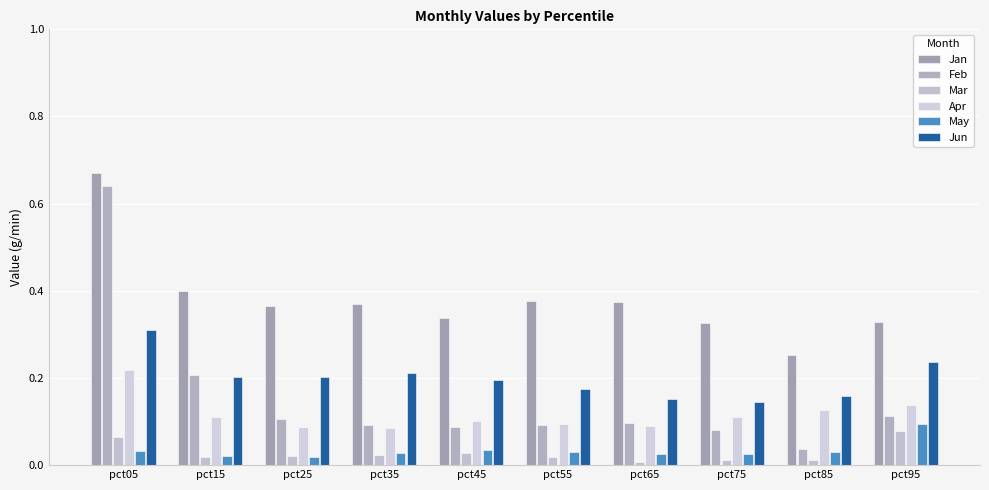

Reading left to right, list all the values displayed in this chart.

Jan: 0.7	0.4	0.4	0.4	0.3	0.4	0.4	0.3	0.3	0.3
Feb: 0.6	0.2	0.1	0.1	0.1	0.1	0.1	0.1	0.0	0.1
Mar: 0.1	0.0	0.0	0.0	0.0	0.0	0.0	0.0	0.0	0.1
Apr: 0.2	0.1	0.1	0.1	0.1	0.1	0.1	0.1	0.1	0.1
May: 0.0	0.0	0.0	0.0	0.0	0.0	0.0	0.0	0.0	0.1
Jun: 0.3	0.2	0.2	0.2	0.2	0.2	0.2	0.1	0.2	0.2